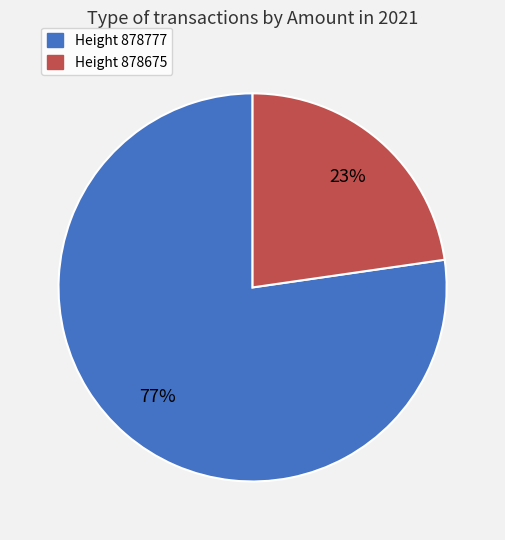

To the nearest percent, what percentage of the pie is Height 878675?

23%